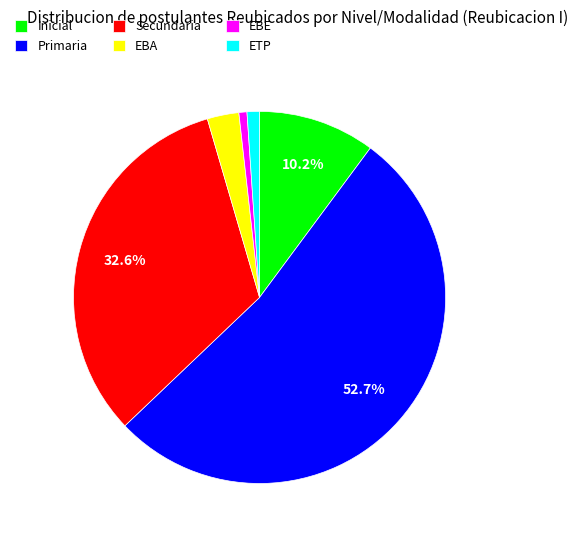

What portion of the pie excludes Secundaria?

67.4%